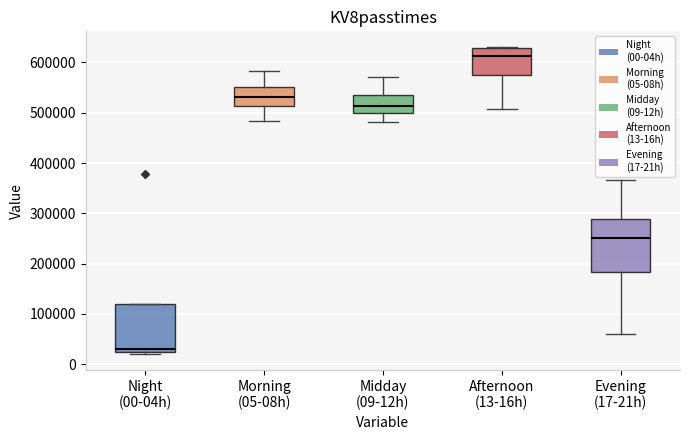

Where does the median line of the box for Evening (17-21h) sit on the y-axis? The values are not printed on the chart, so give them approximately, as read against the axis.

250000